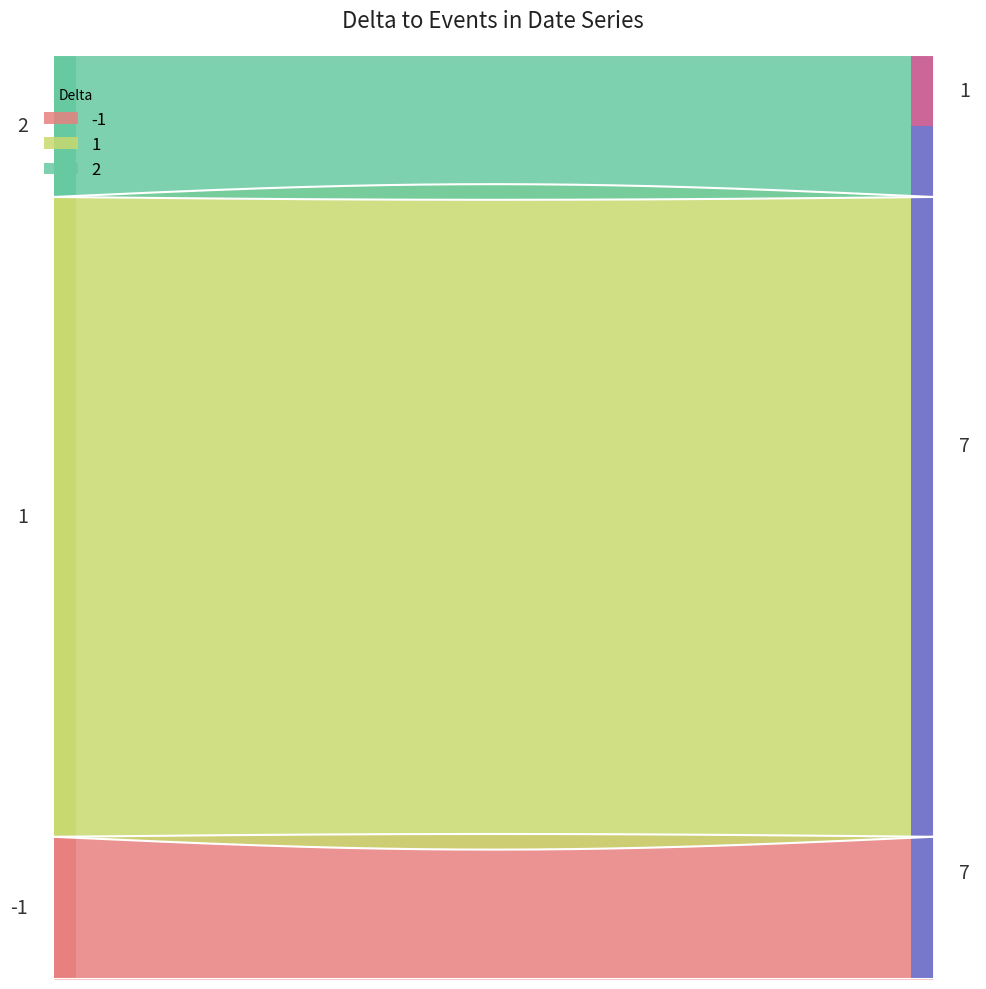

How many interior local peaks (higher than both neighbors) does the data have?

3